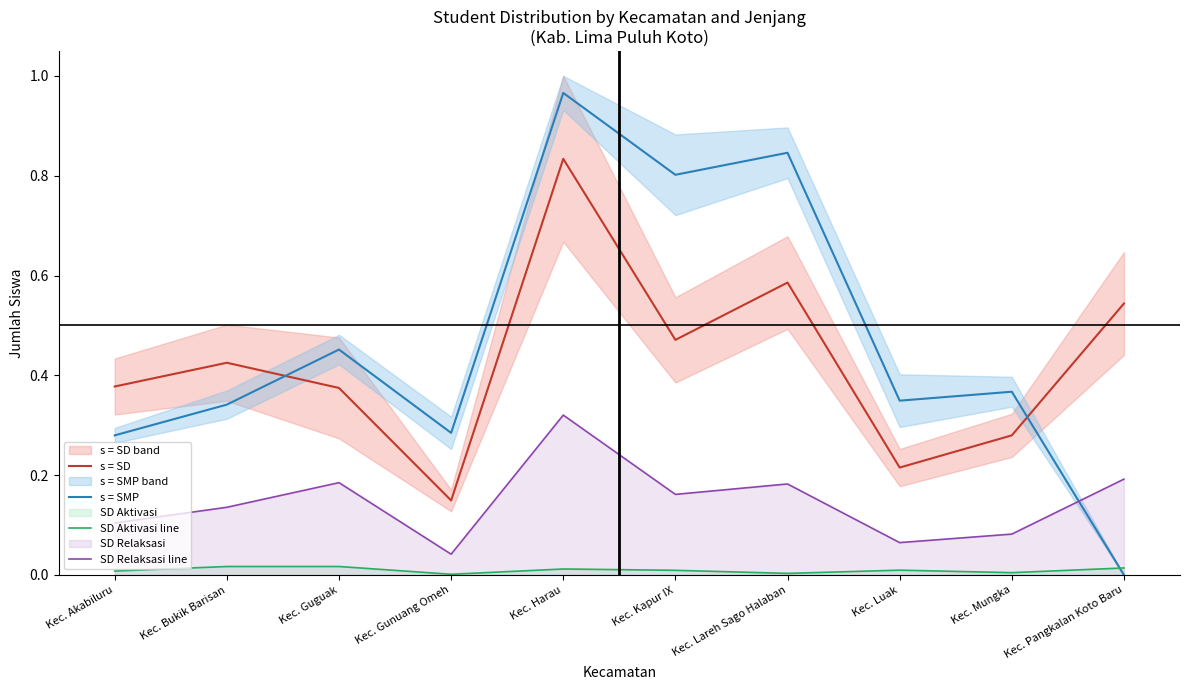

Does the chart have visible grid lines?

No